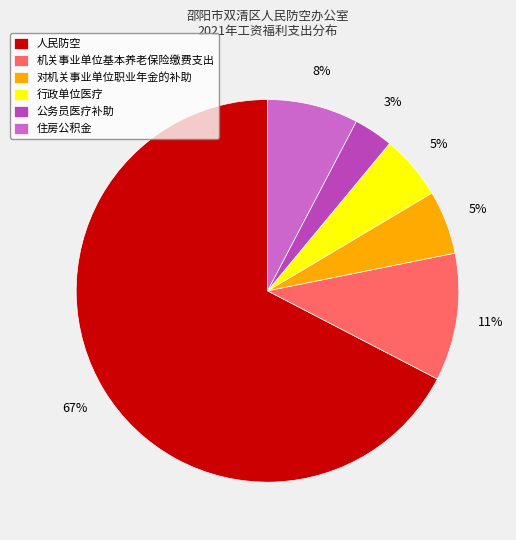

To the nearest percent, what is the average slice percentage?

17%